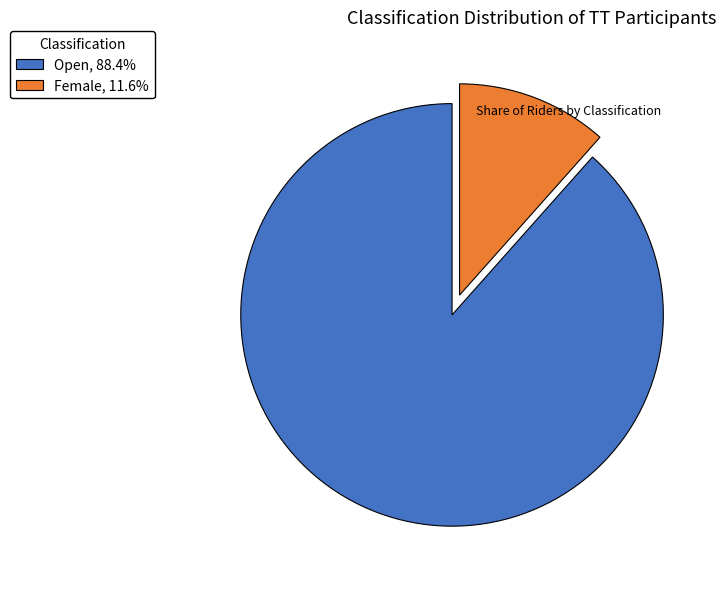

The Female slice represents 1% of the pie. True or false?

False